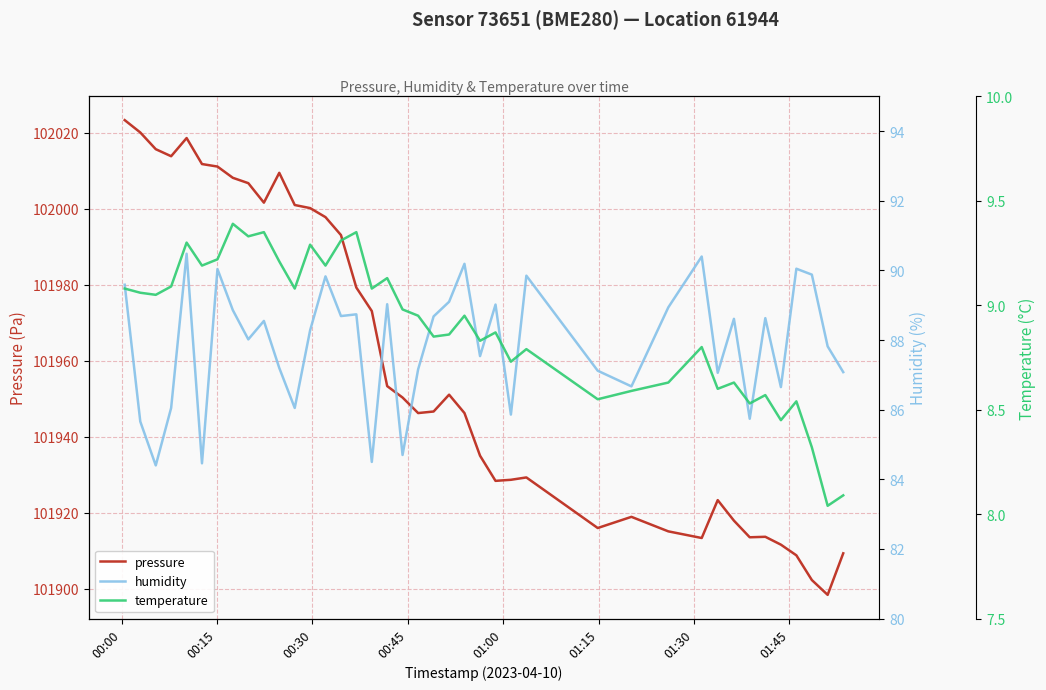

What is the highest value of the pressure series?

102023.3